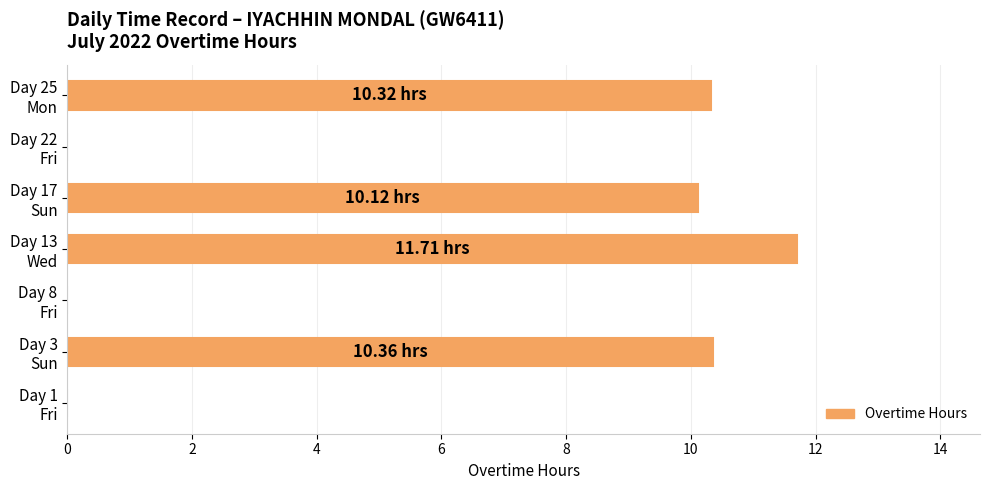

What is the sum of all values?

42.5